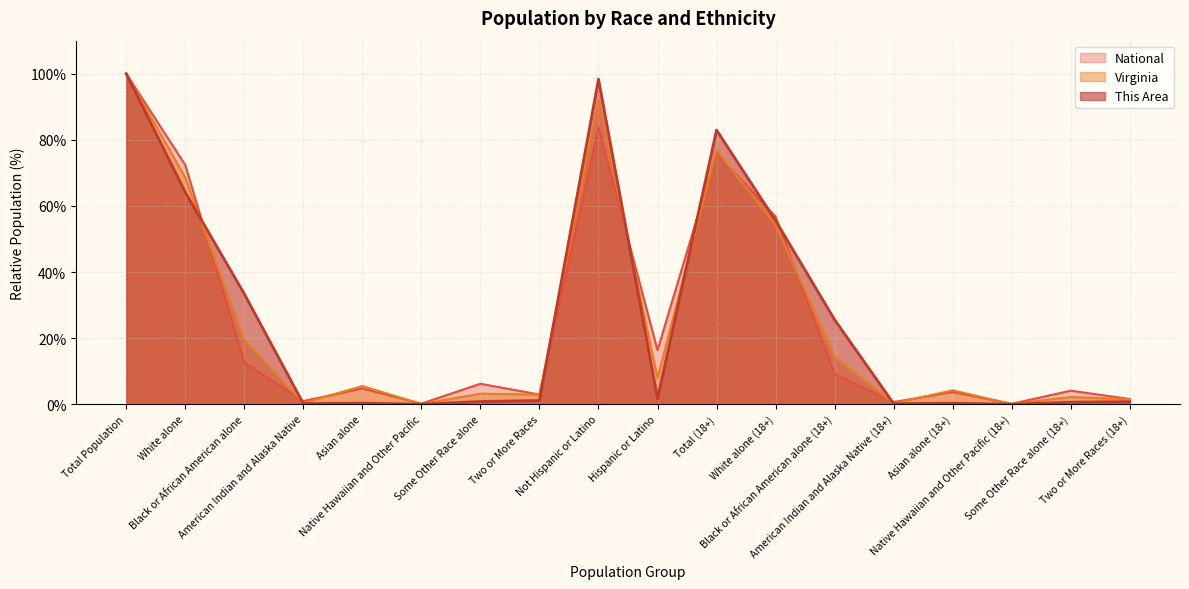

Does the chart display data point markers on the line(s)?

No